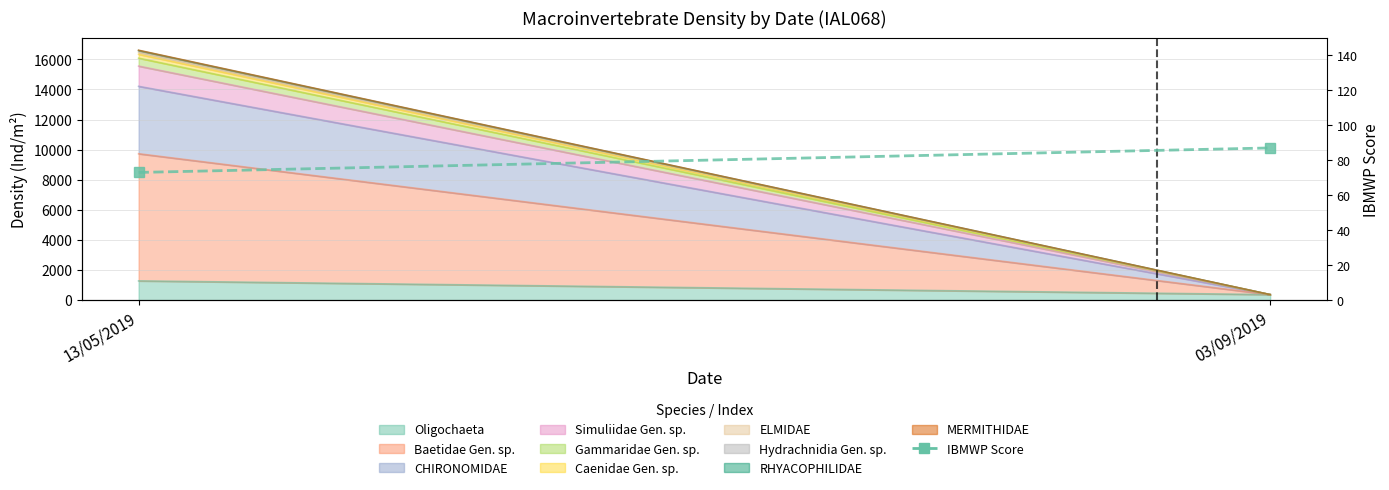

What is the difference between the maximum and minimum values?

14